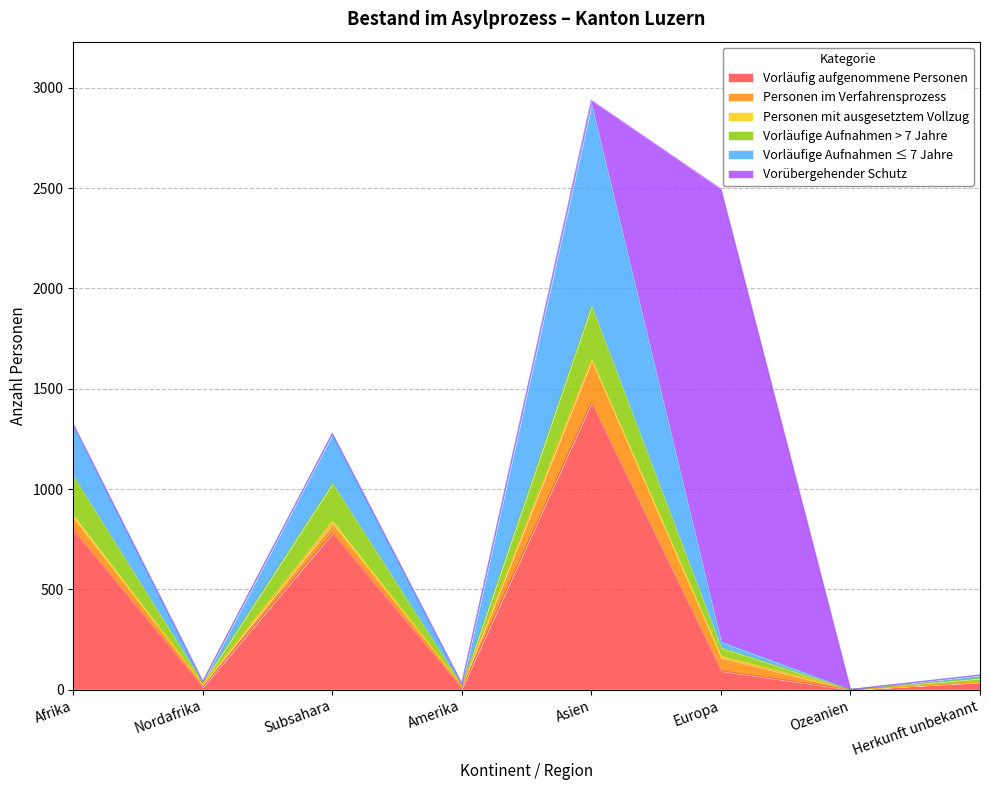

Does the chart display data point markers on the line(s)?

No